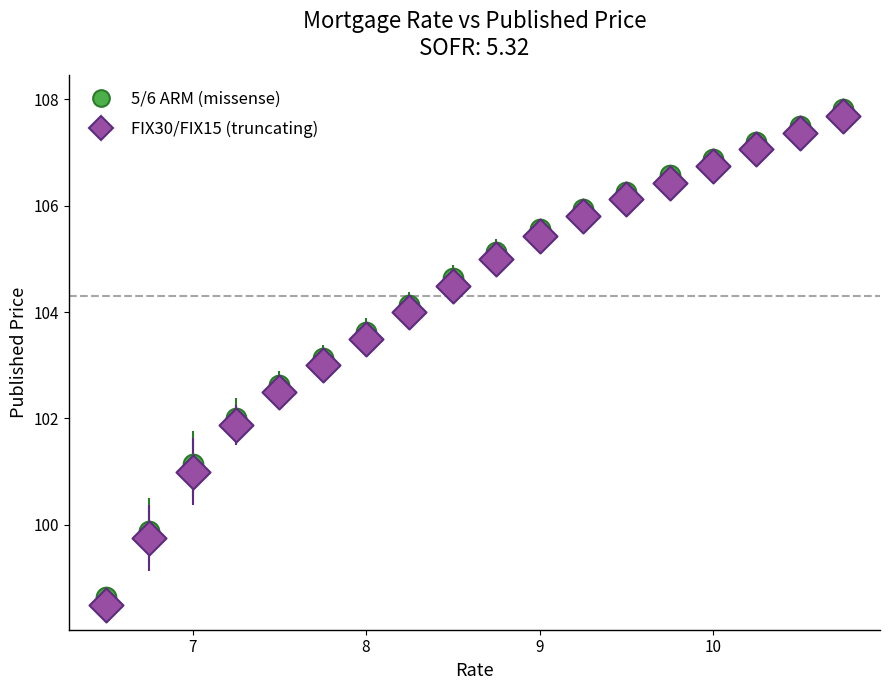

Across all data points, what is the range of X values (max minus min)?

4.2